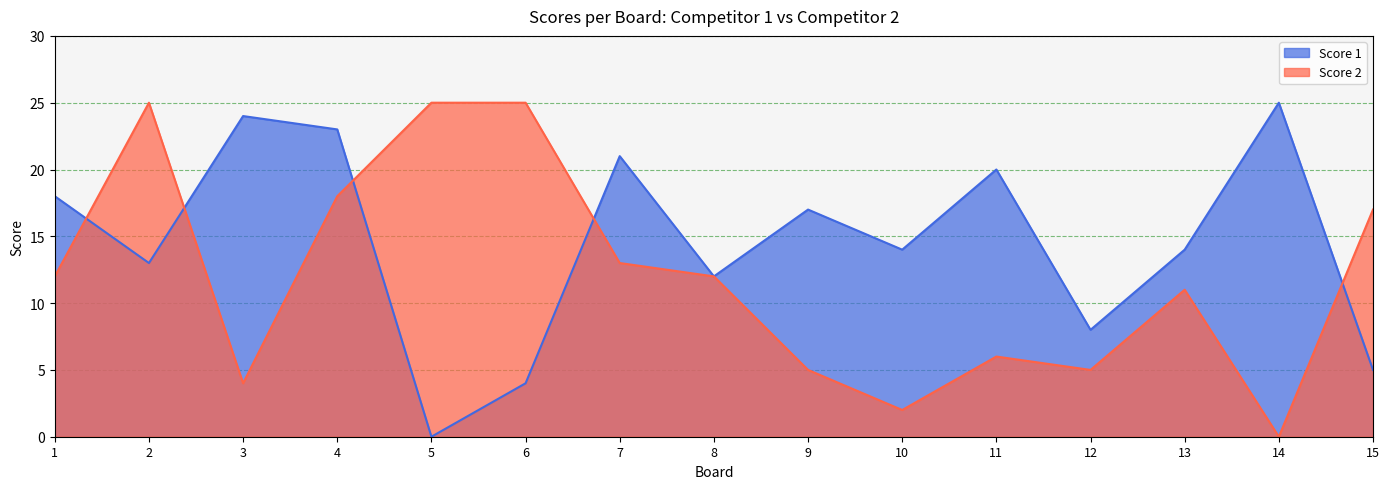

At 7, list the series in order from largest to smallest.

Score 1, Score 2